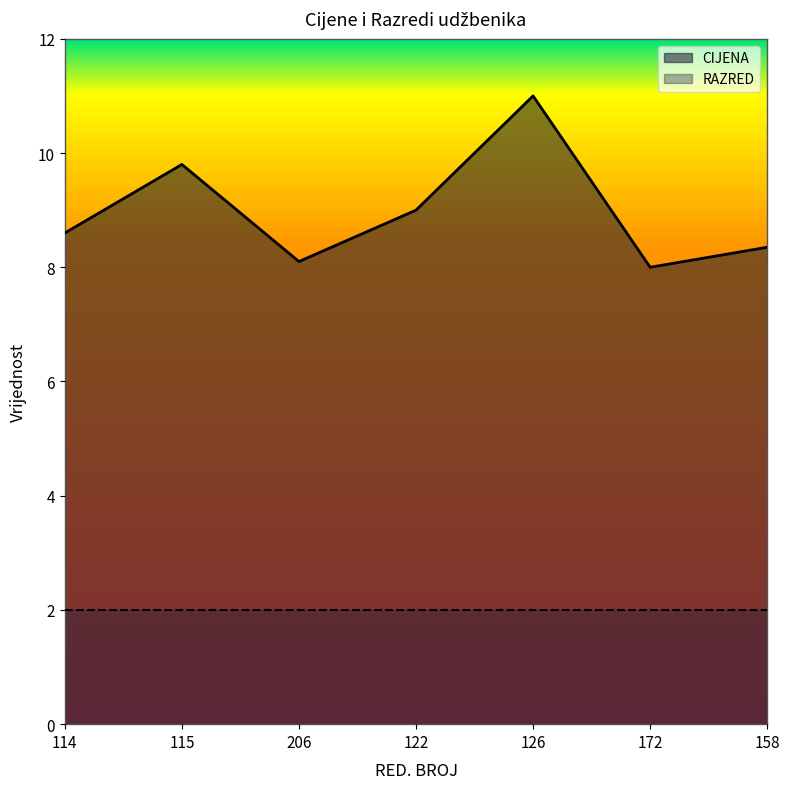

True or false: the data shows 11.0 at 126.

True